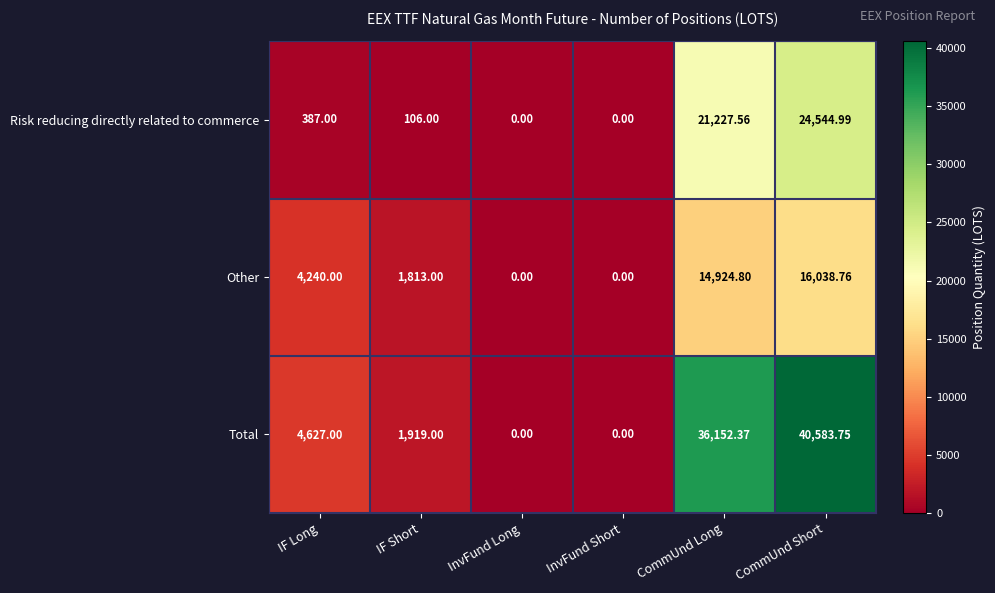

At which category does the chart reach its peak across all series?

CommUnd Short